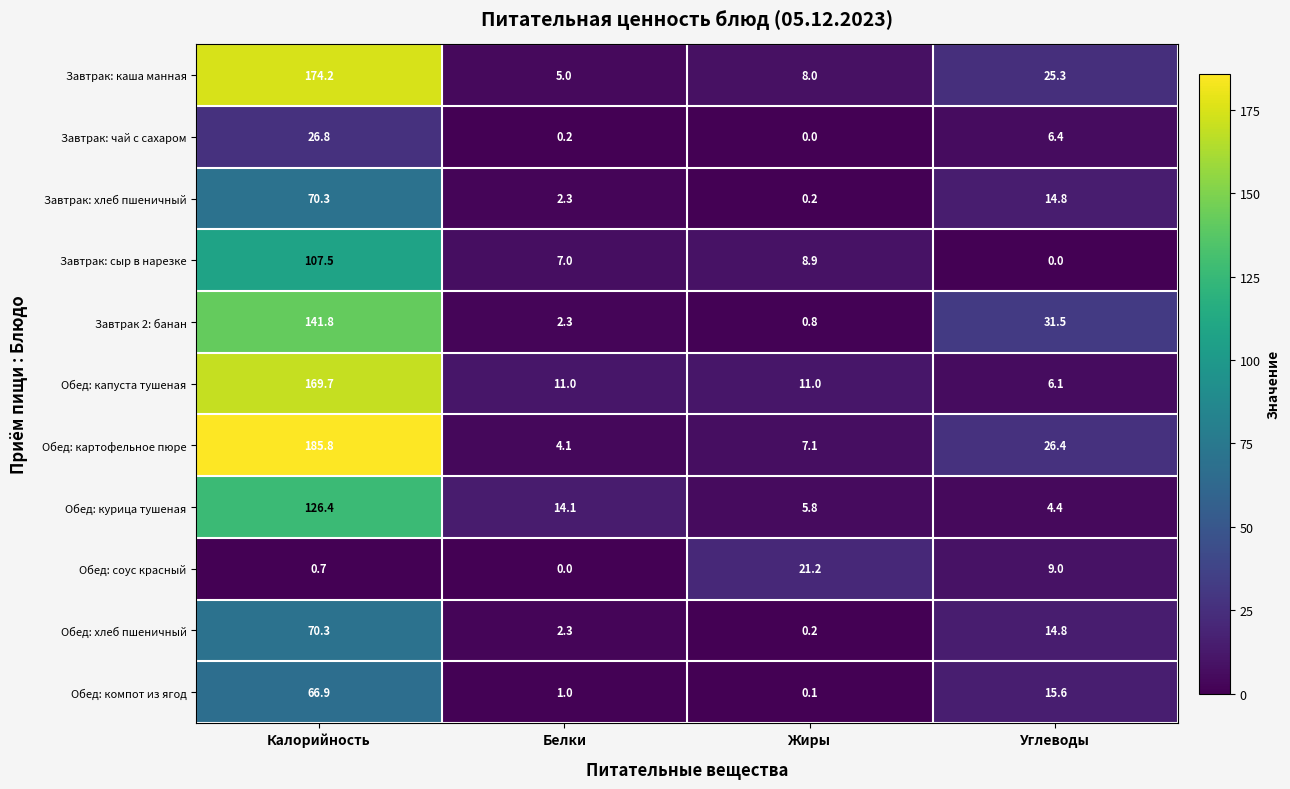

At which label does Обед: компот из ягод first exceed 15?

Калорийность